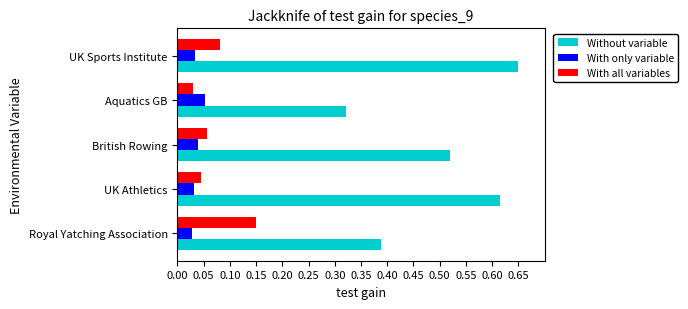

At which category is the sum across all series the highest?

UK Sports Institute